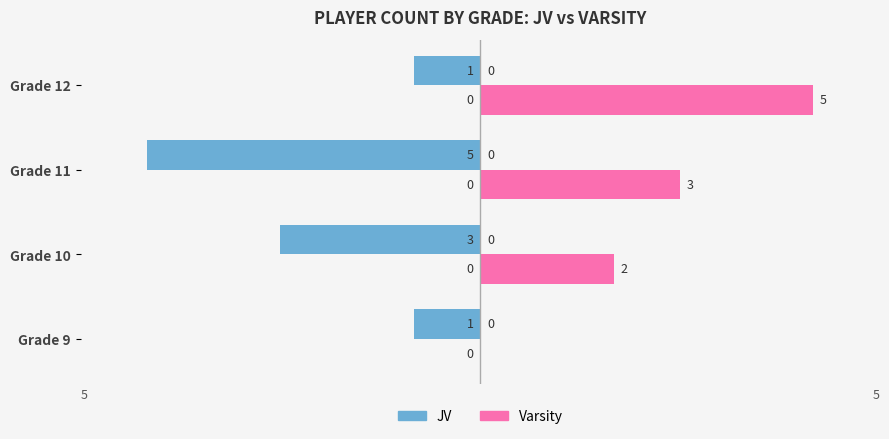

What is the maximum value shown in the chart?

5